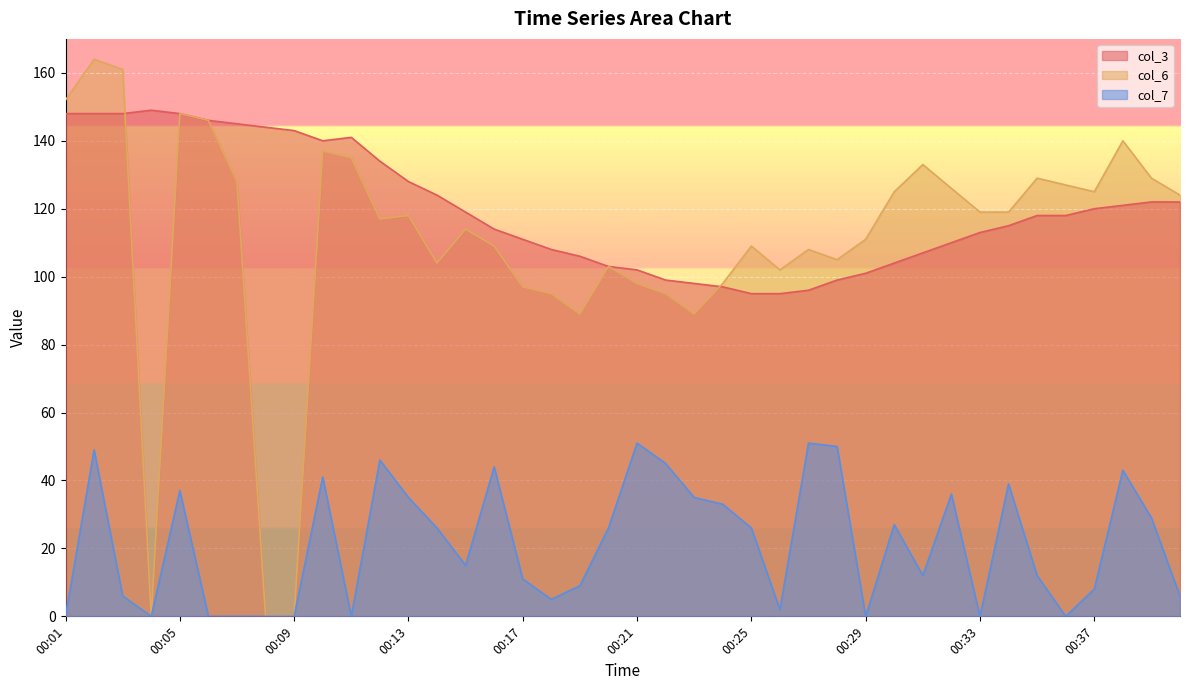

Where does the col_7 series first go above 26?

00:02